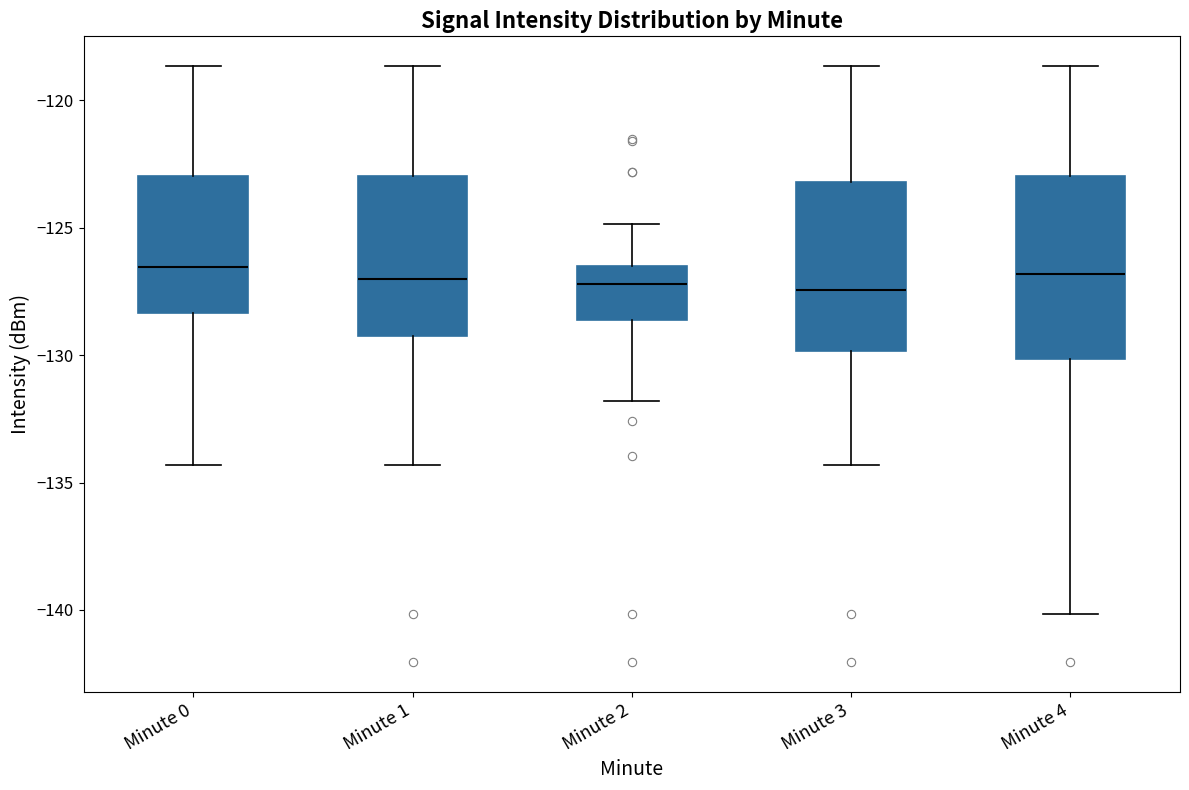

Where does the lower whisker of the box for Minute 2 end on the y-axis? The values are not printed on the chart, so give them approximately, as read against the axis.

-132.0